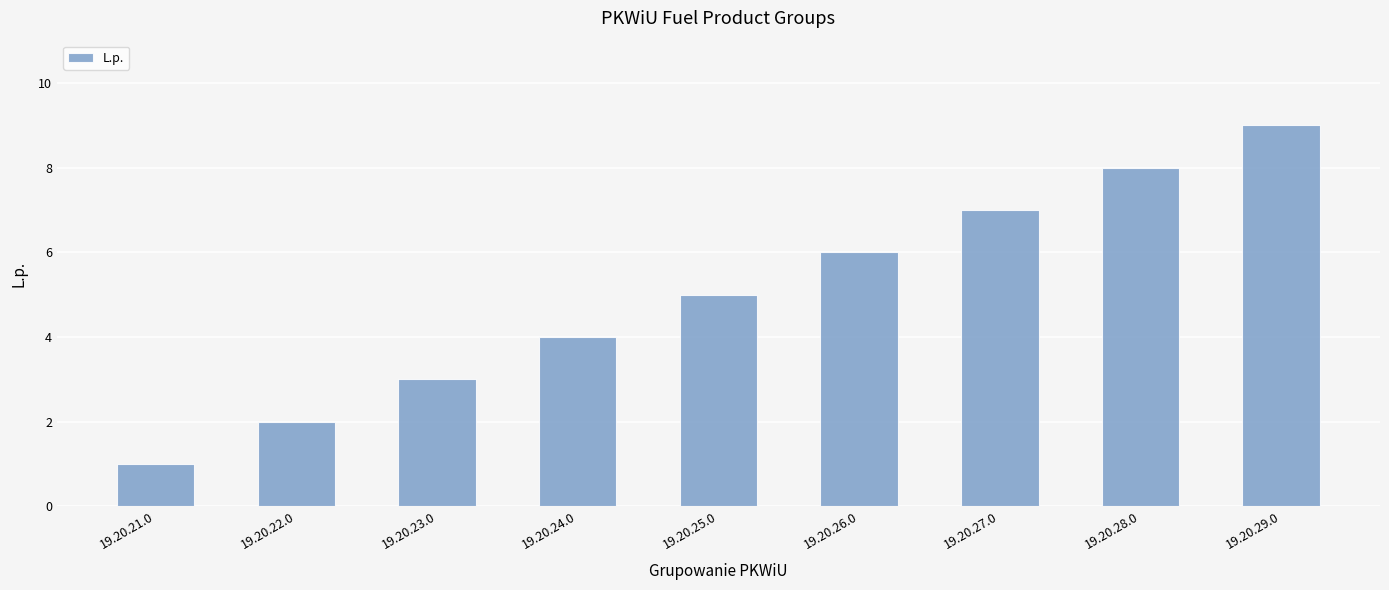

What is the difference between the maximum and minimum values?

8